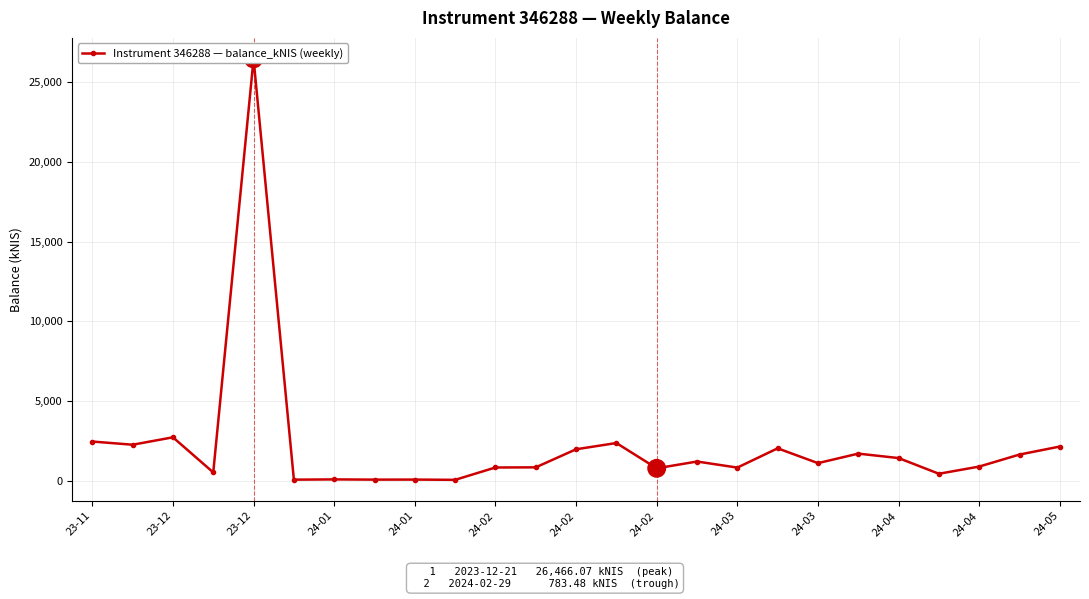

How many interior local peaks (higher than both neighbors) does the data have?

8